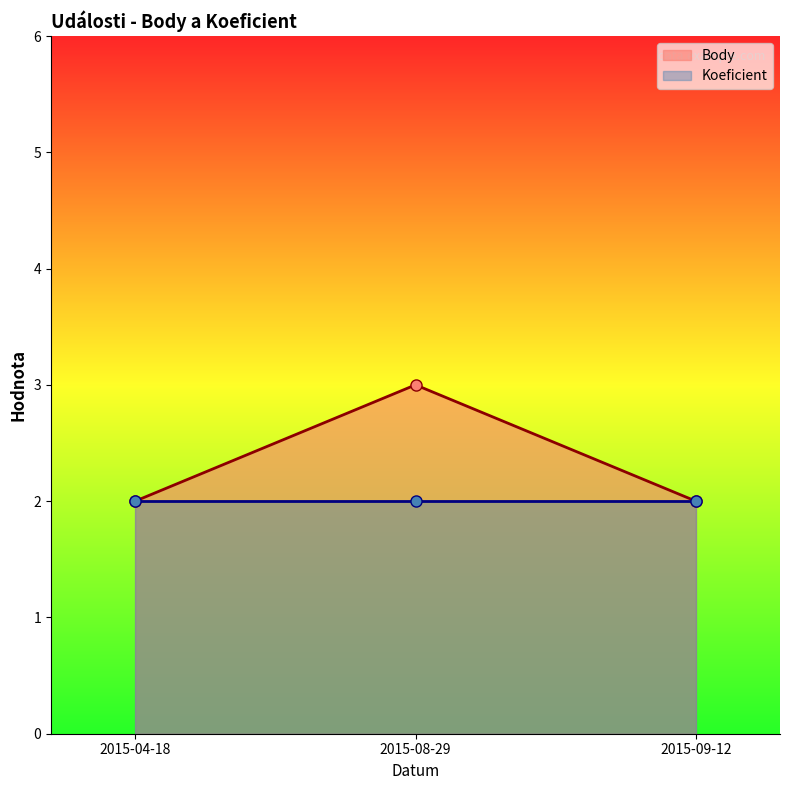

The value of Body at 2015-08-29 is 3. True or false?

True